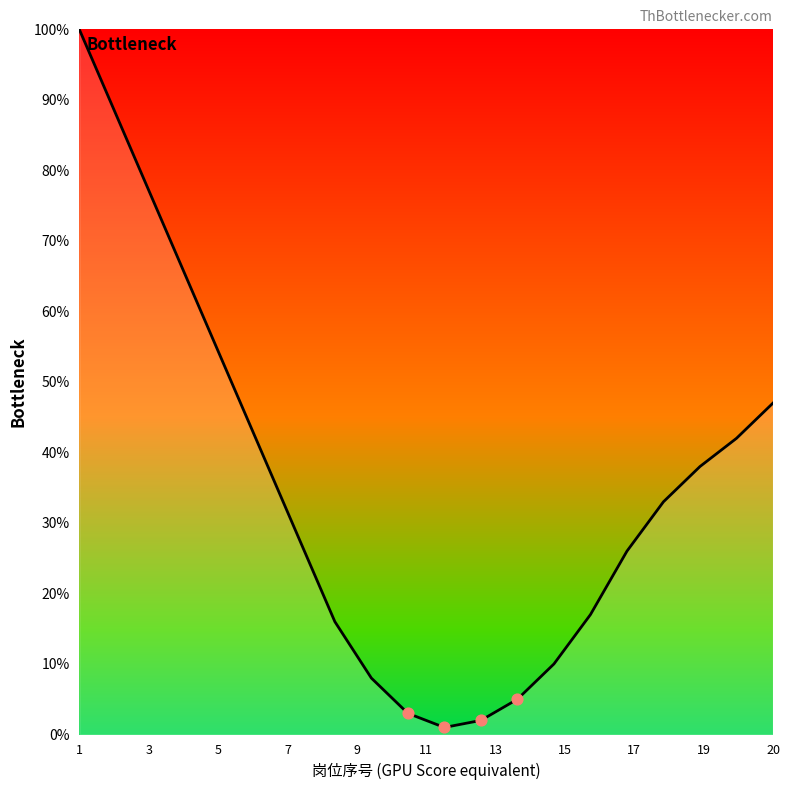

What is the difference between the maximum and minimum values?

99